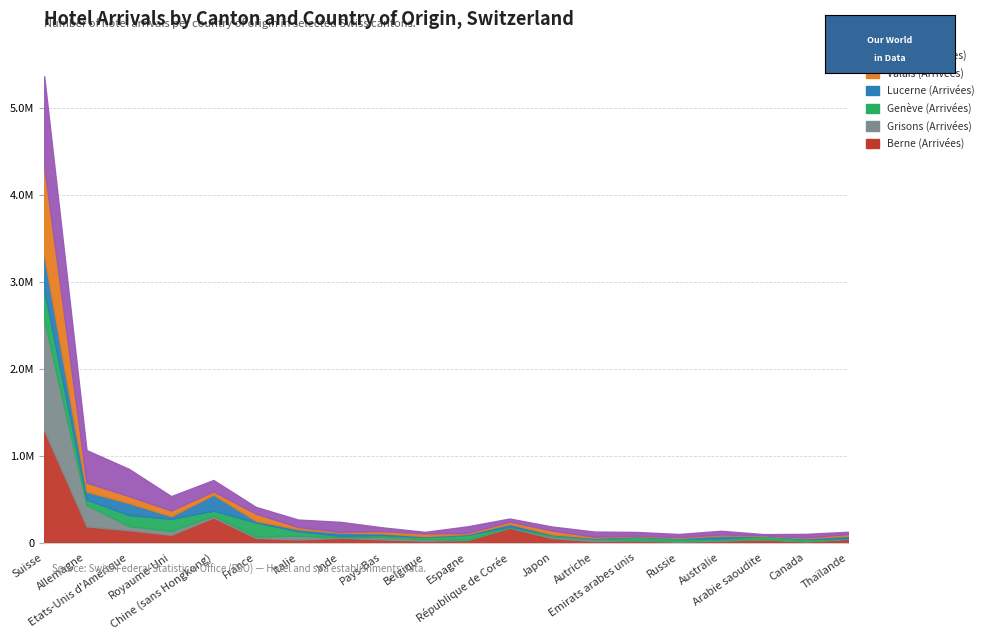

Is the value of Grisons (Arrivées) at Italie greater than the value of Valais (Arrivées) at Canada?

Yes